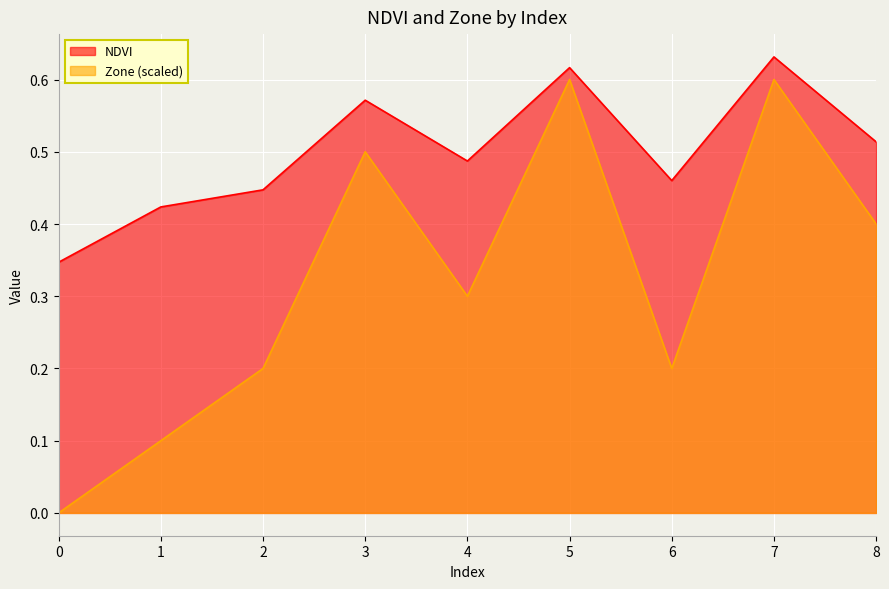

What are all the series names shown in the legend?

NDVI, Zone (scaled)